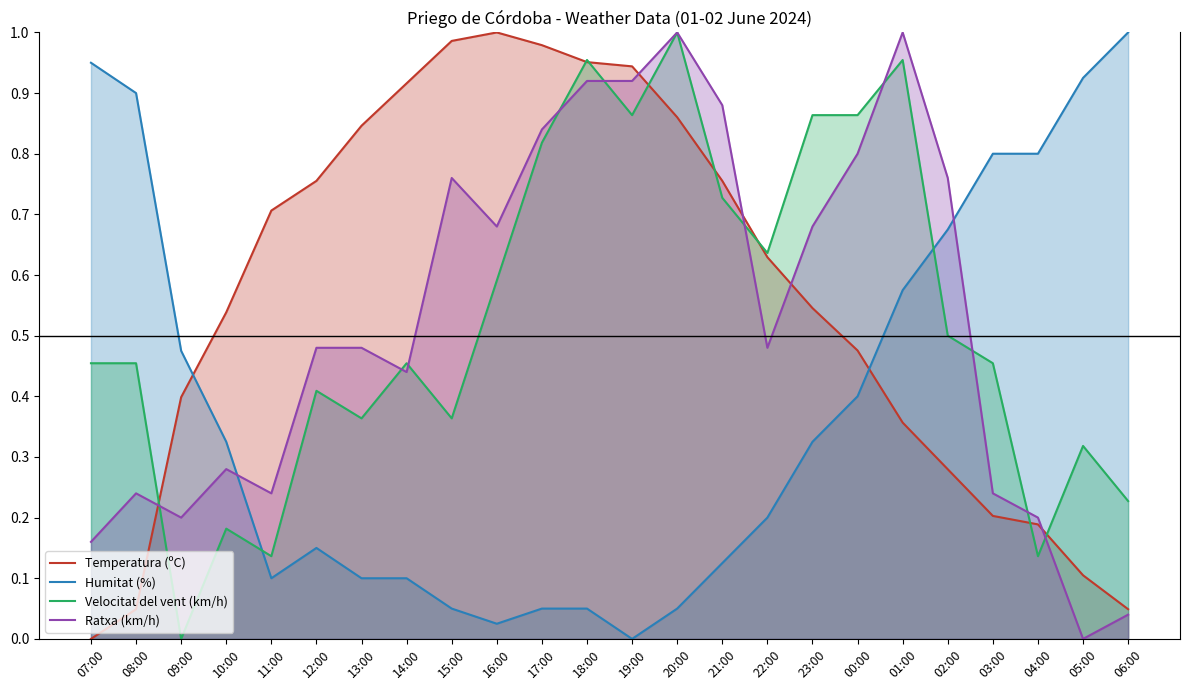

How many data points in Ratxa (km/h) are above 0?

23